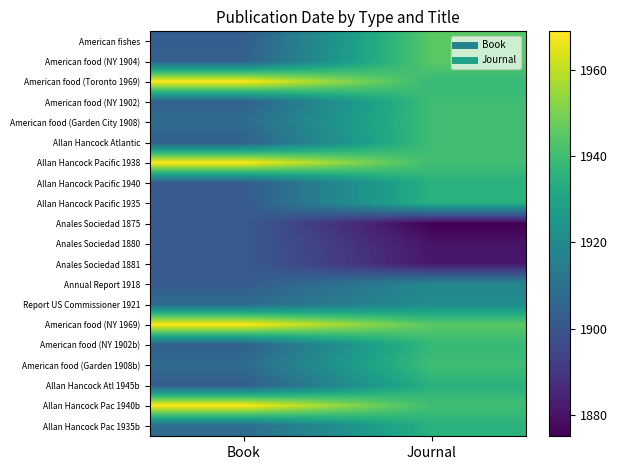

At which category does the chart reach its minimum across all series?

Journal